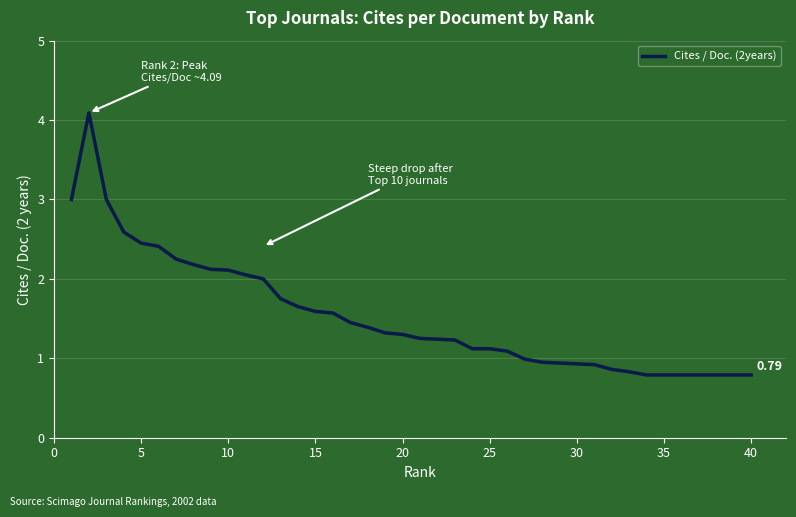

Count the number of categories in the chart.

40